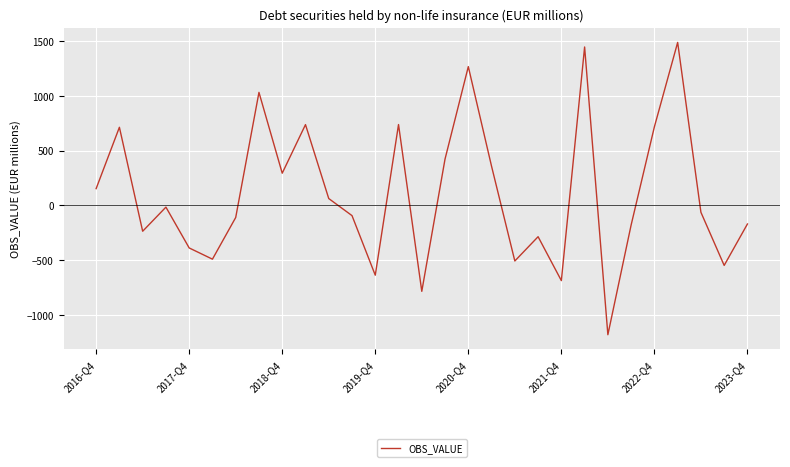

What is the difference between the maximum and minimum values?

2670.9